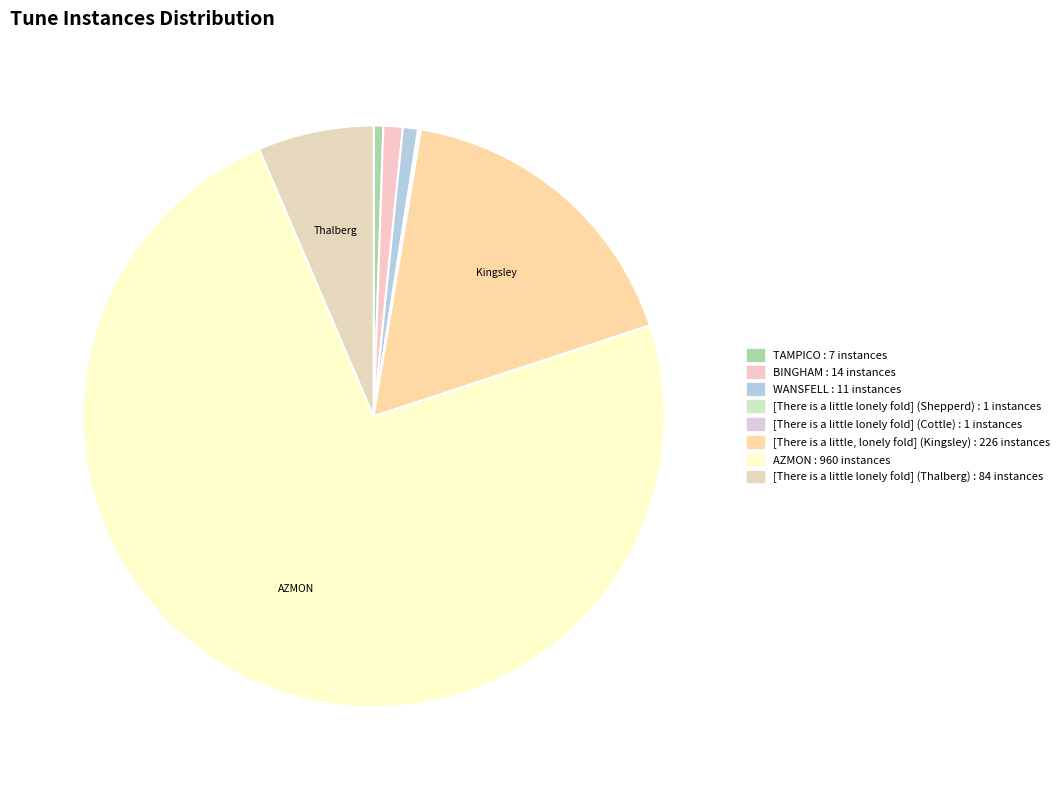

Which category has the biggest portion of the pie?

AZMON